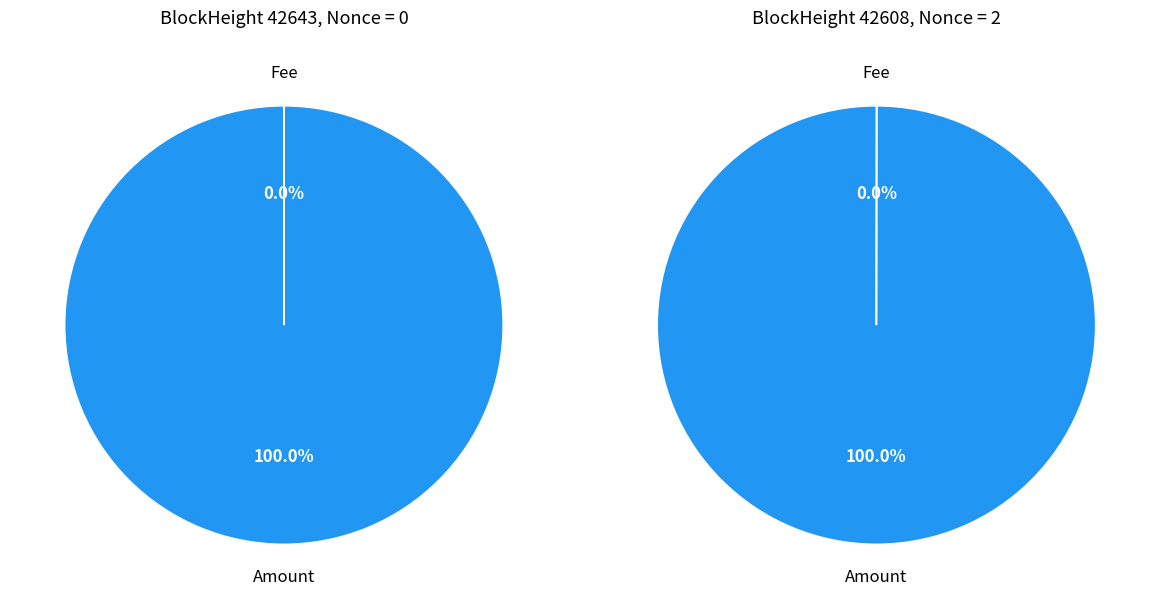

True or false: 42643 accounts for 1% of the total.

False